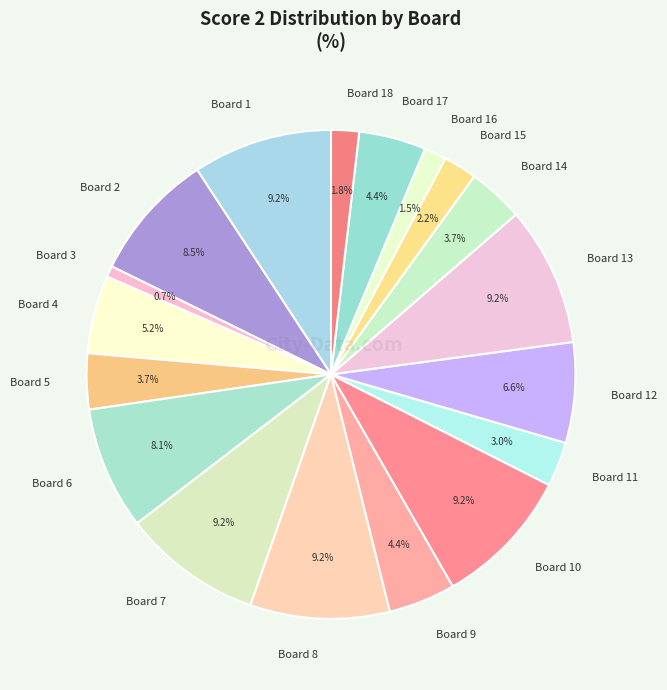

To the nearest percent, what is the average slice percentage?

6%